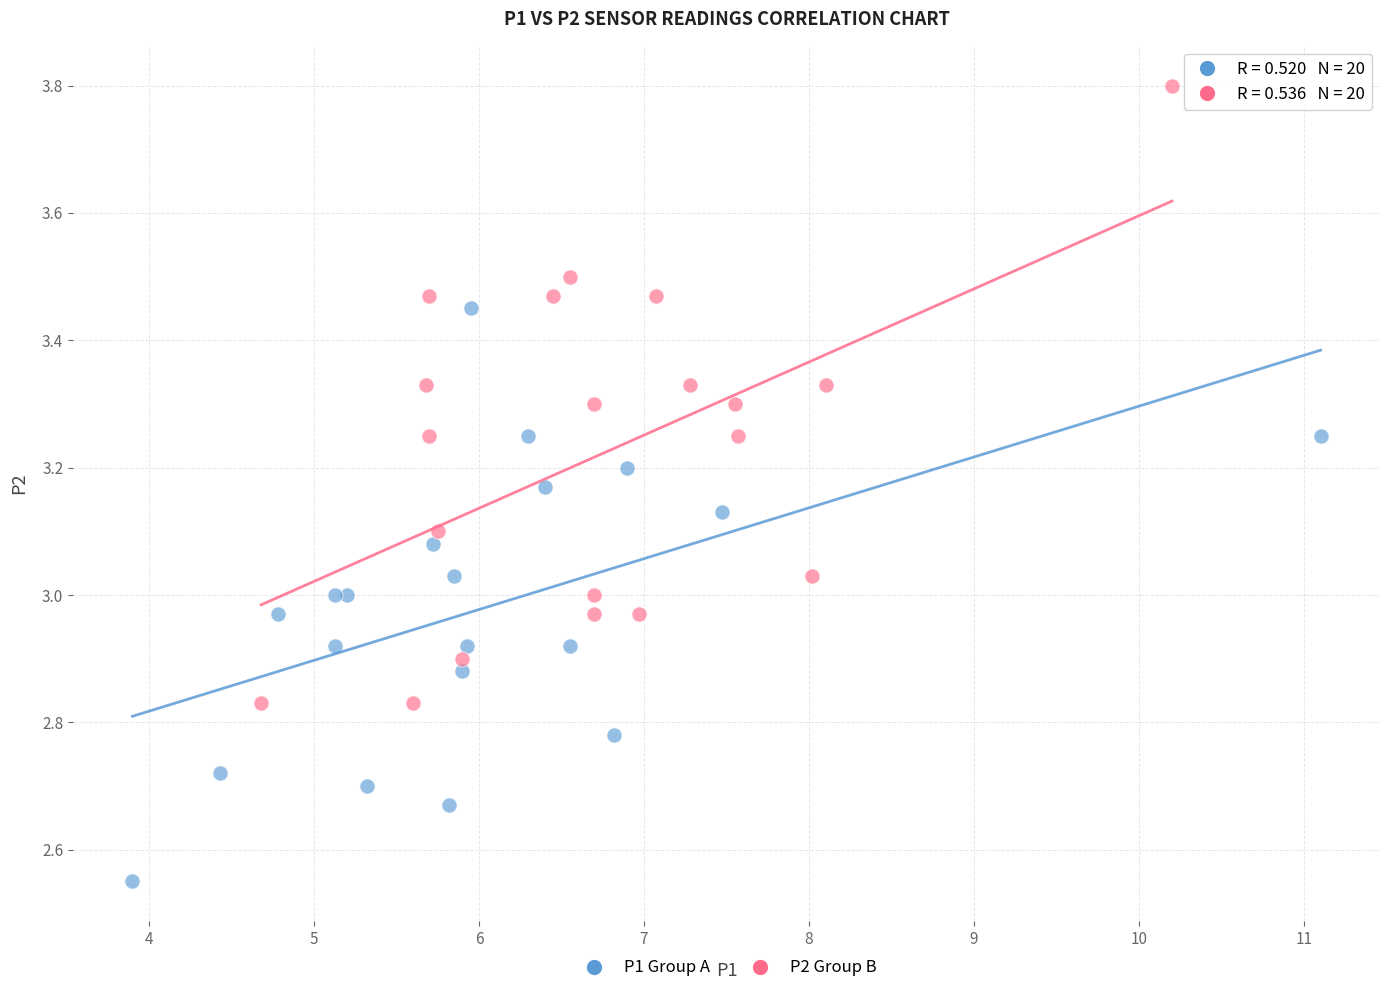

Which series contains the lowest Y value?

P1 Group A